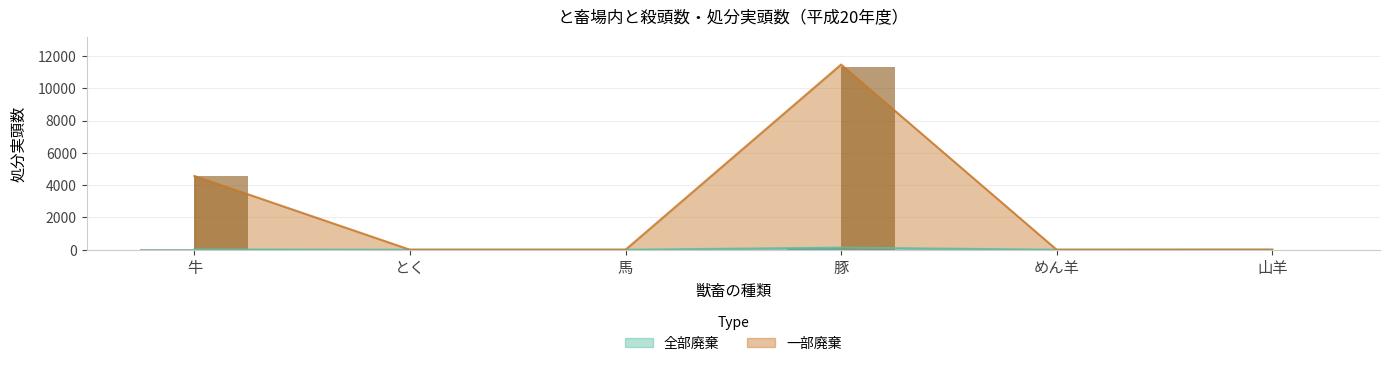

What is the label of the 1st bar from the right?

山羊